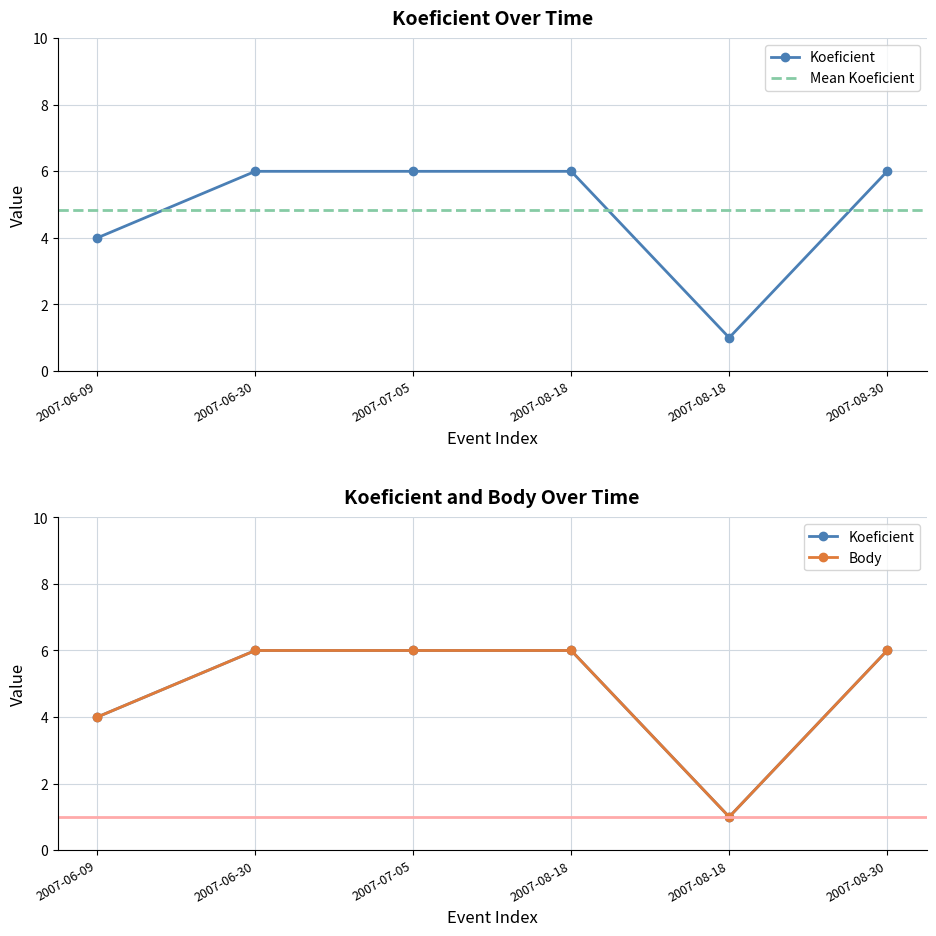

What is the highest value of the Body series?

6